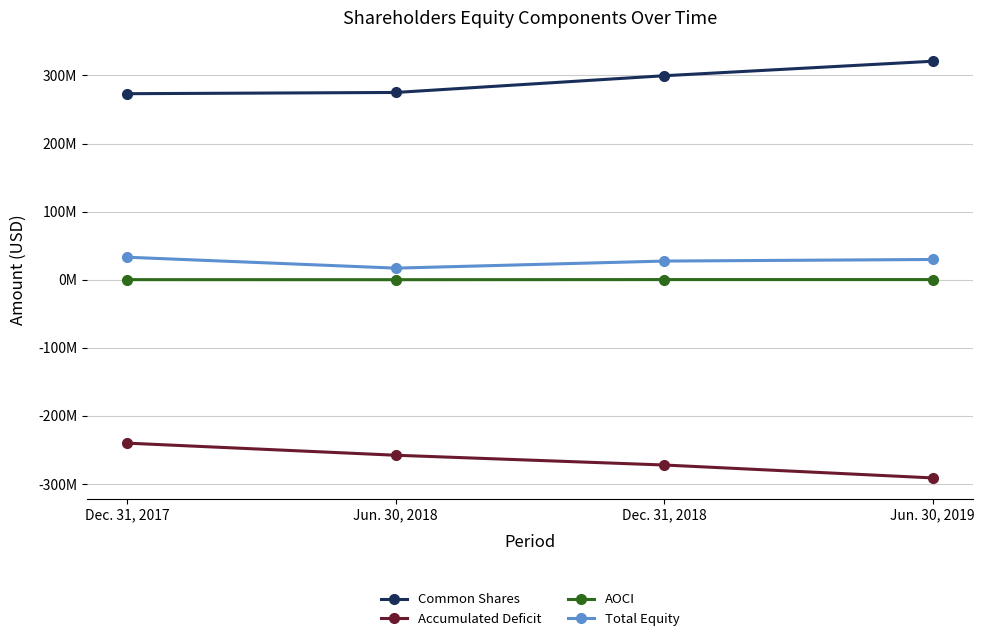

Reading right to left, list all the values displayed in this chart.

Common Shares: Jun. 30, 2019=320882946	Dec. 31, 2018=299601960	Jun. 30, 2018=275022242	Dec. 31, 2017=273210907
Accumulated Deficit: Jun. 30, 2019=-291358764	Dec. 31, 2018=-272388234	Jun. 30, 2018=-258042689	Dec. 31, 2017=-240262376
AOCI: Jun. 30, 2019=67557	Dec. 31, 2018=63148	Jun. 30, 2018=-90314	Dec. 31, 2017=-35383
Total Equity: Jun. 30, 2019=29591739	Dec. 31, 2018=27276874	Jun. 30, 2018=16889239	Dec. 31, 2017=32913148